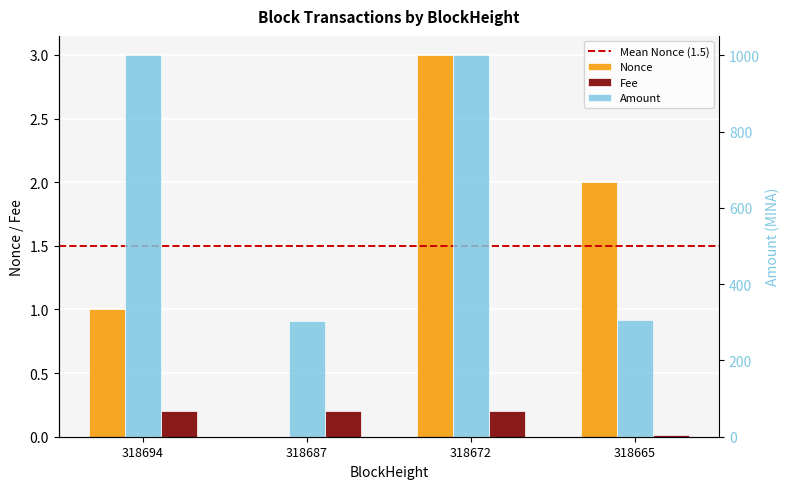

At 318672, list the series in order from largest to smallest.

Amount, Nonce, Fee